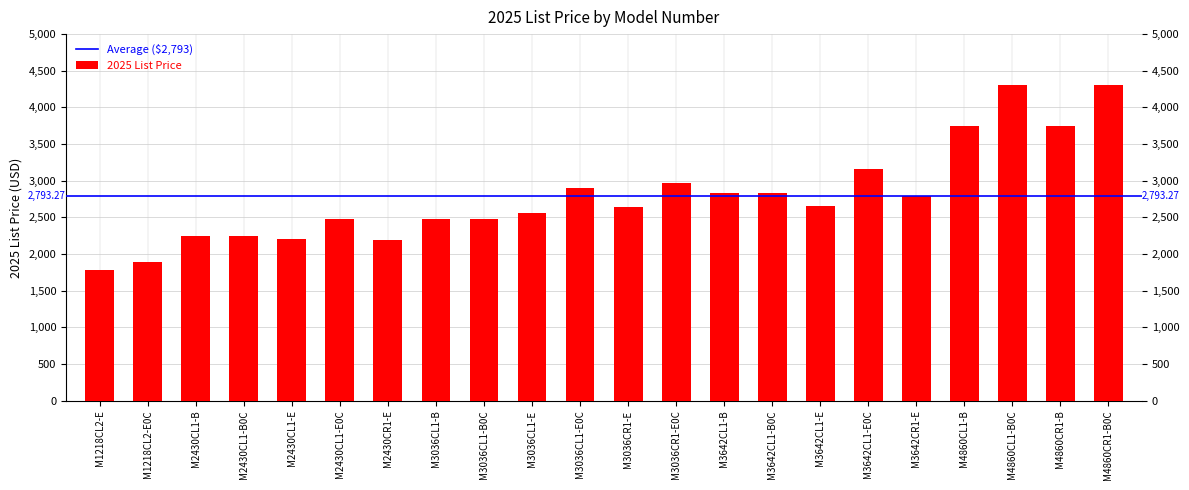

What is the change in value from M2430CR1-E to M3036CL1-E?

+364